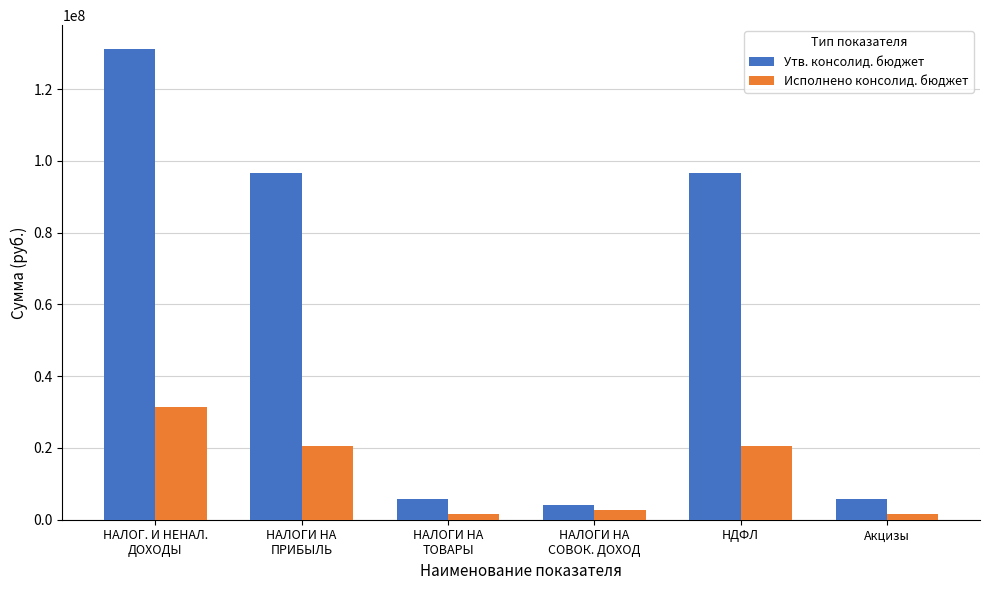

The Исполнено консолид. бюджет series shows 20567460.5 at НАЛОГИ НА
ПРИБЫЛЬ. True or false?

True